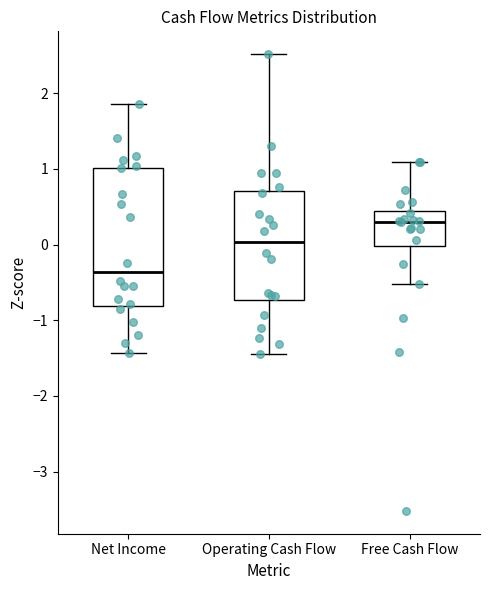

Where is the upper edge of the box for Net Income on the y-axis? The values are not printed on the chart, so give them approximately, as read against the axis.

1.0